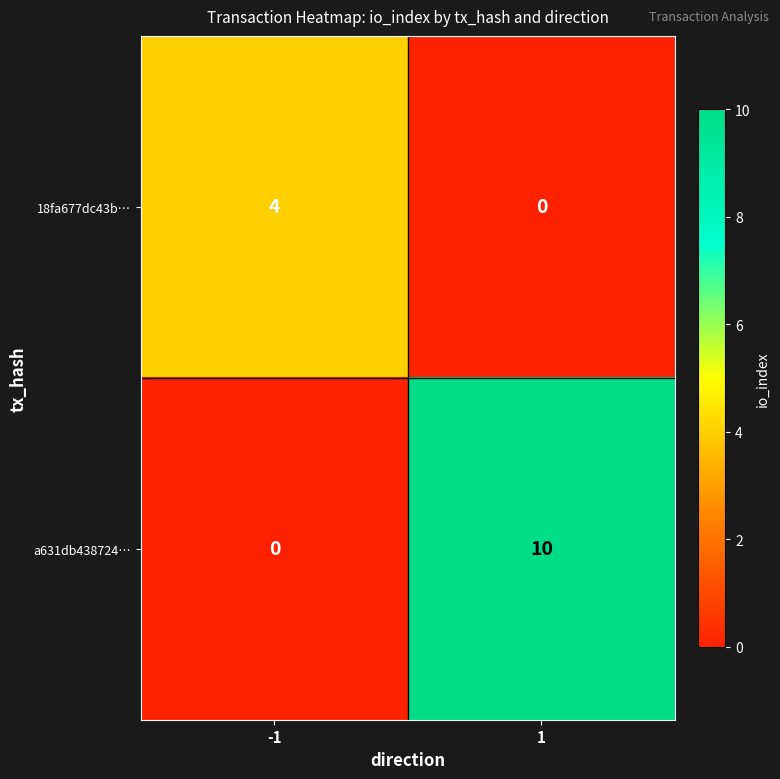

What is the spread (max minus min) of values at -1?

4